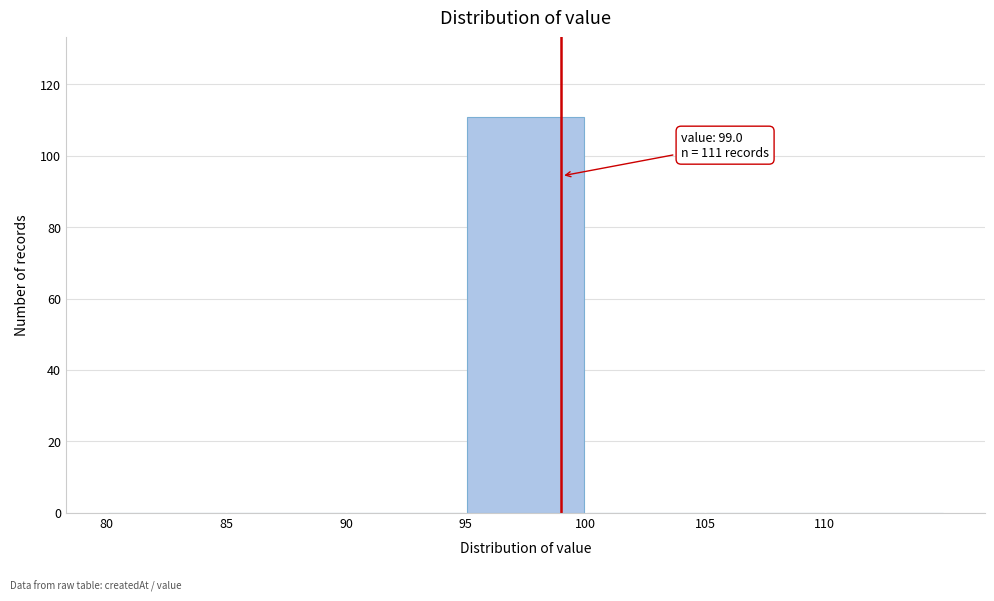

Over which range of the x-axis is the bar tallest?

95 to 100